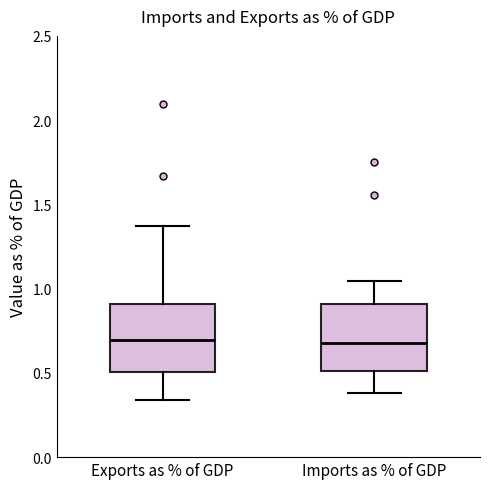

Reading left to right, transcribe this box plot: for each box, give where its median line is, the range the box spans, and where its two whiskers end, as read against the y-axis. The values are not printed on the chart, so give them approximately, as read against the axis.

Exports as % of GDP: median 0.70, box 0.50 to 0.90, whiskers 0.35 to 1.35
Imports as % of GDP: median 0.70, box 0.50 to 0.90, whiskers 0.40 to 1.05